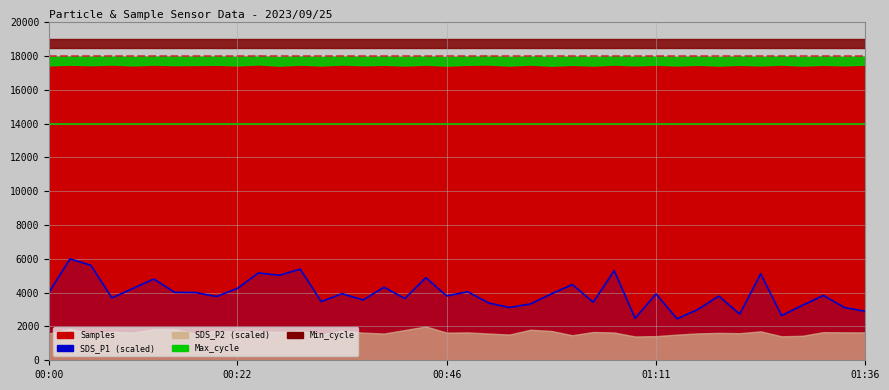

How many data points does each series have?

40